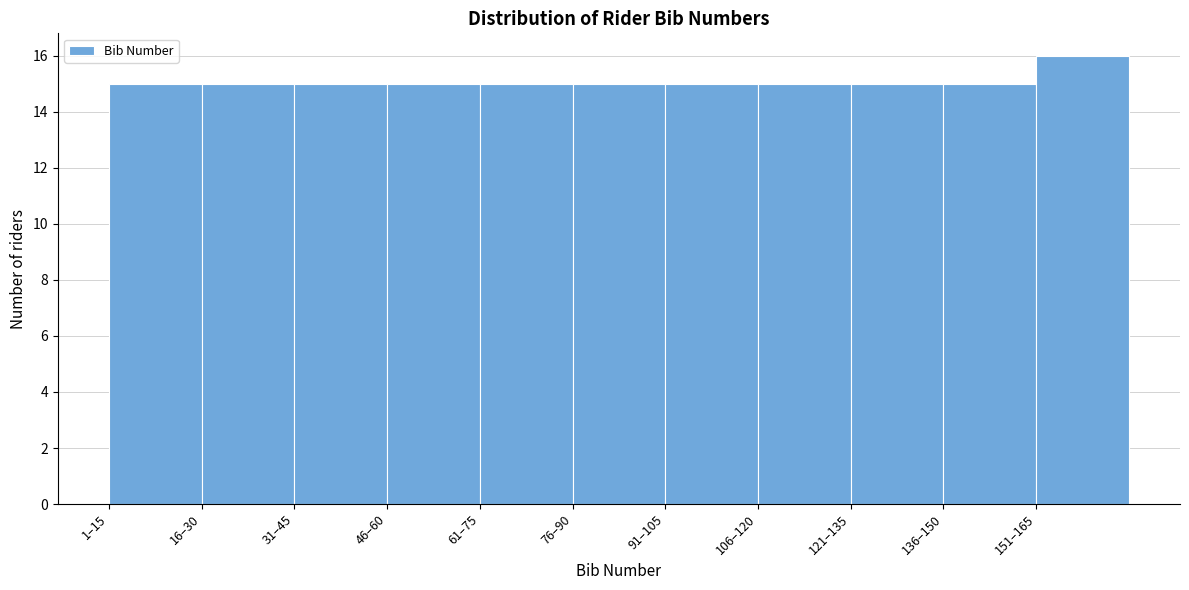

Reading left to right, transcribe all the data shown in this chart.

1–15=15	16–30=15	31–45=15	46–60=15	61–75=15	76–90=15	91–105=15	106–120=15	121–135=15	136–150=15	151–165=16